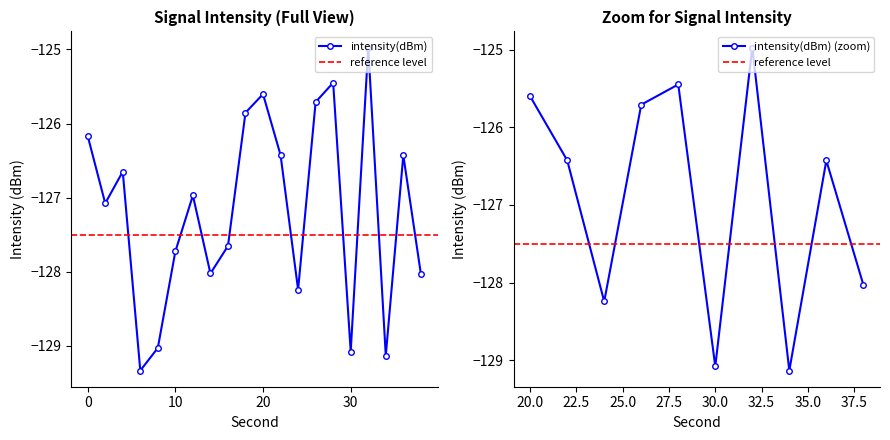

How many data points in intensity(dBm) are less than -126?

15